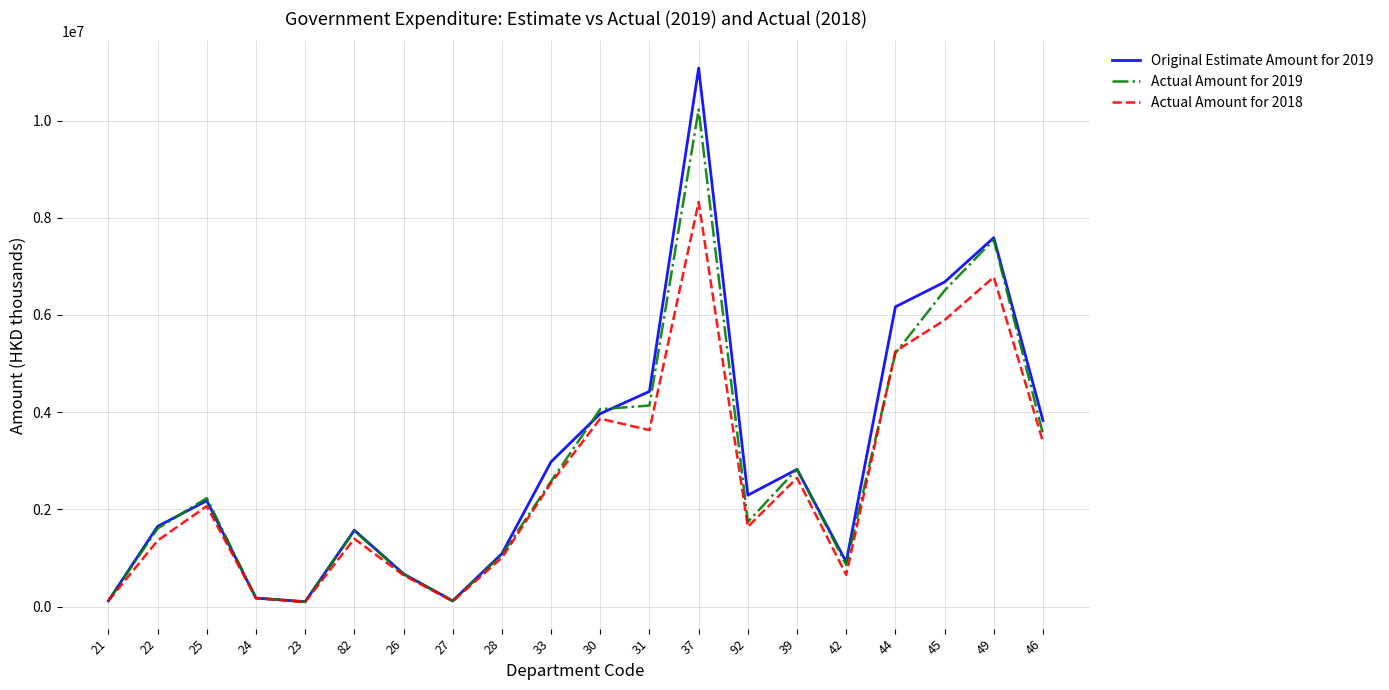

Rank the series by their maximum value, from highest to lowest.

Original Estimate Amount for 2019, Actual Amount for 2019, Actual Amount for 2018